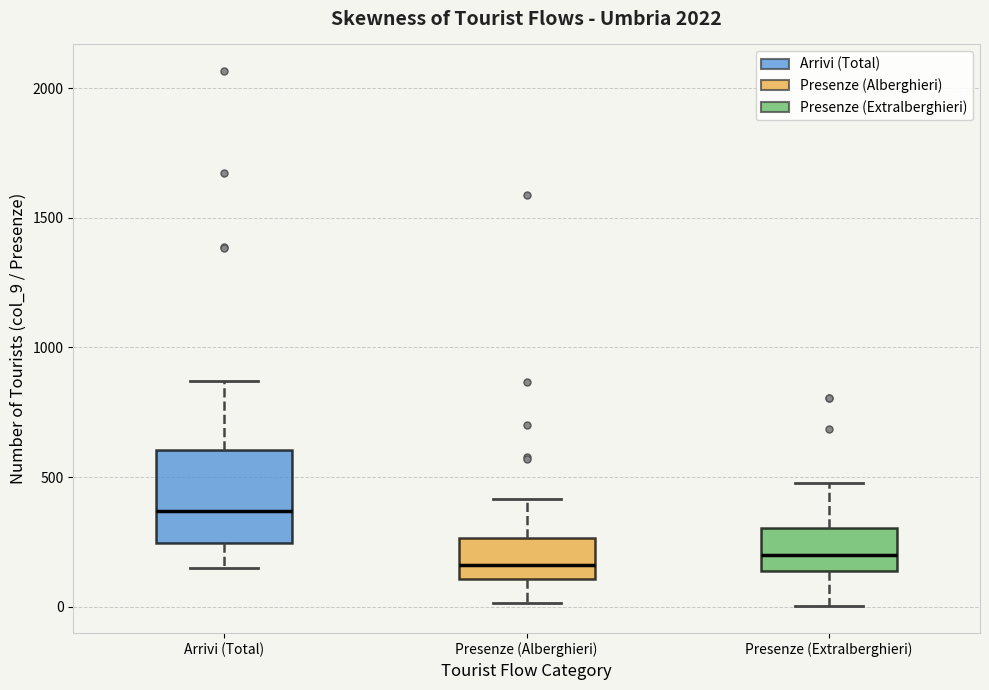

Reading left to right, transcribe this box plot: for each box, give where its median line is, the range the box spans, and where its two whiskers end, as read against the y-axis. The values are not printed on the chart, so give them approximately, as read against the axis.

Arrivi (Total): median 350, box 250 to 600, whiskers 150 to 850
Presenze (Alberghieri): median 150, box 100 to 250, whiskers 0 to 400
Presenze (Extralberghieri): median 200, box 150 to 300, whiskers 0 to 500